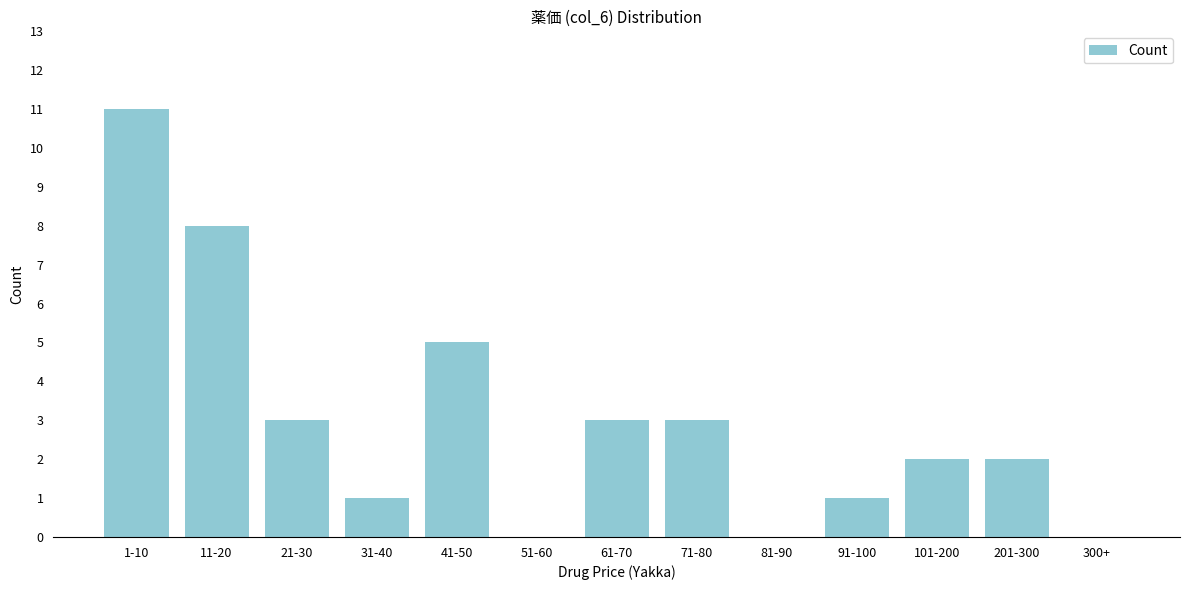

Reading left to right, list all the values displayed in this chart.

1-10=11	11-20=8	21-30=3	31-40=1	41-50=5	51-60=0	61-70=3	71-80=3	81-90=0	91-100=1	101-200=2	201-300=2	300+=0